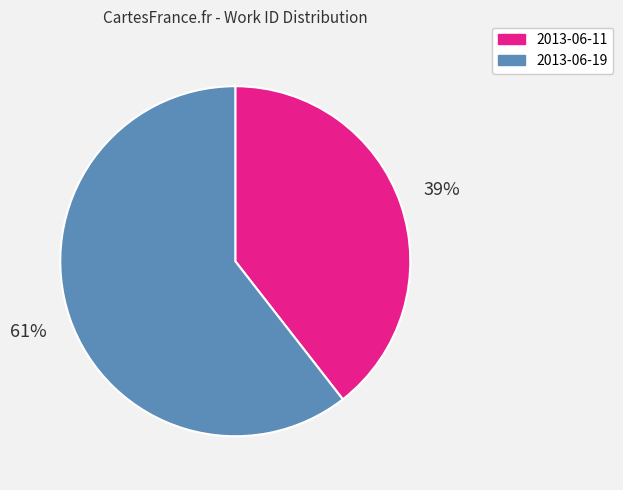

Which category has the smallest portion of the pie?

2013-06-11